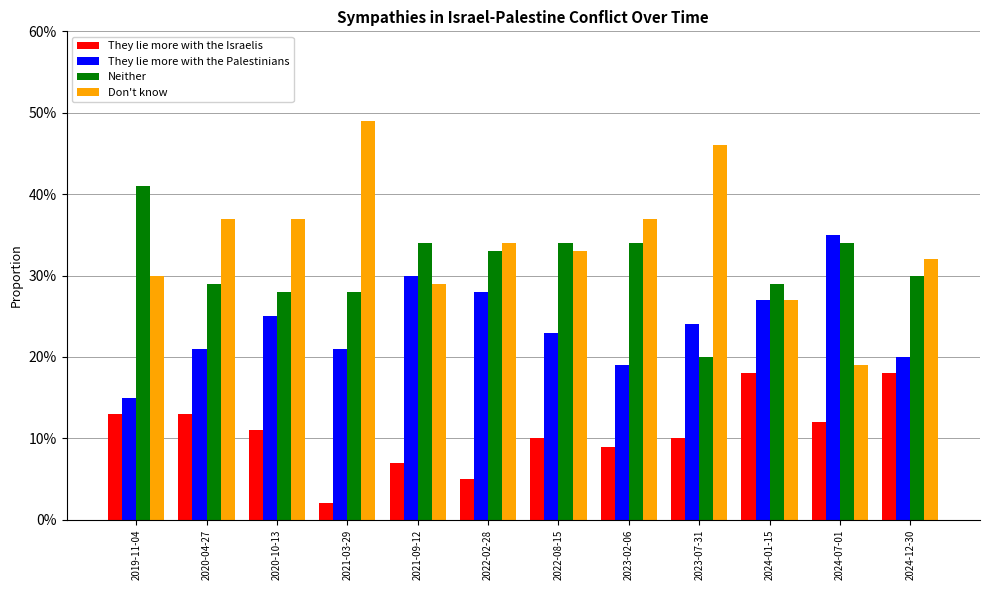

Does the chart contain stacked bars?

No